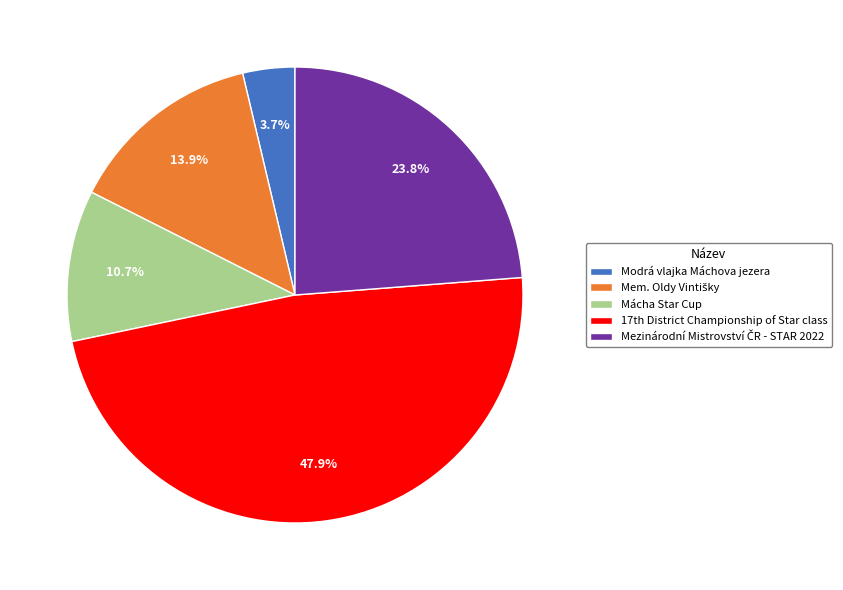

To the nearest percent, what is the difference between the largest and smallest slice percentages?

44%